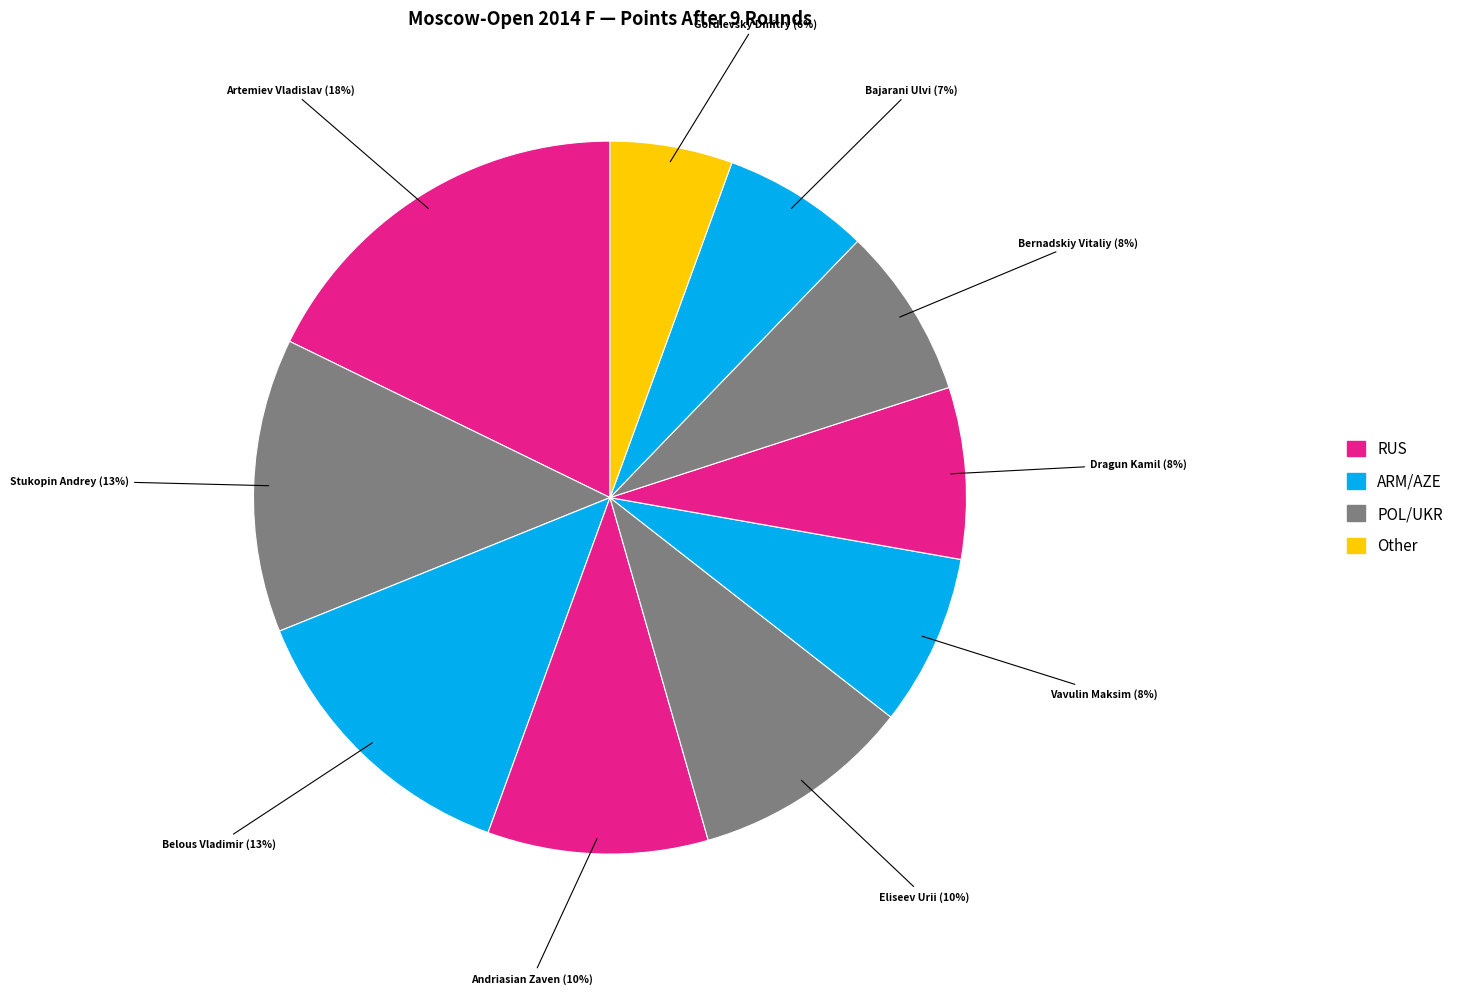

How many segments does this pie chart have?

10